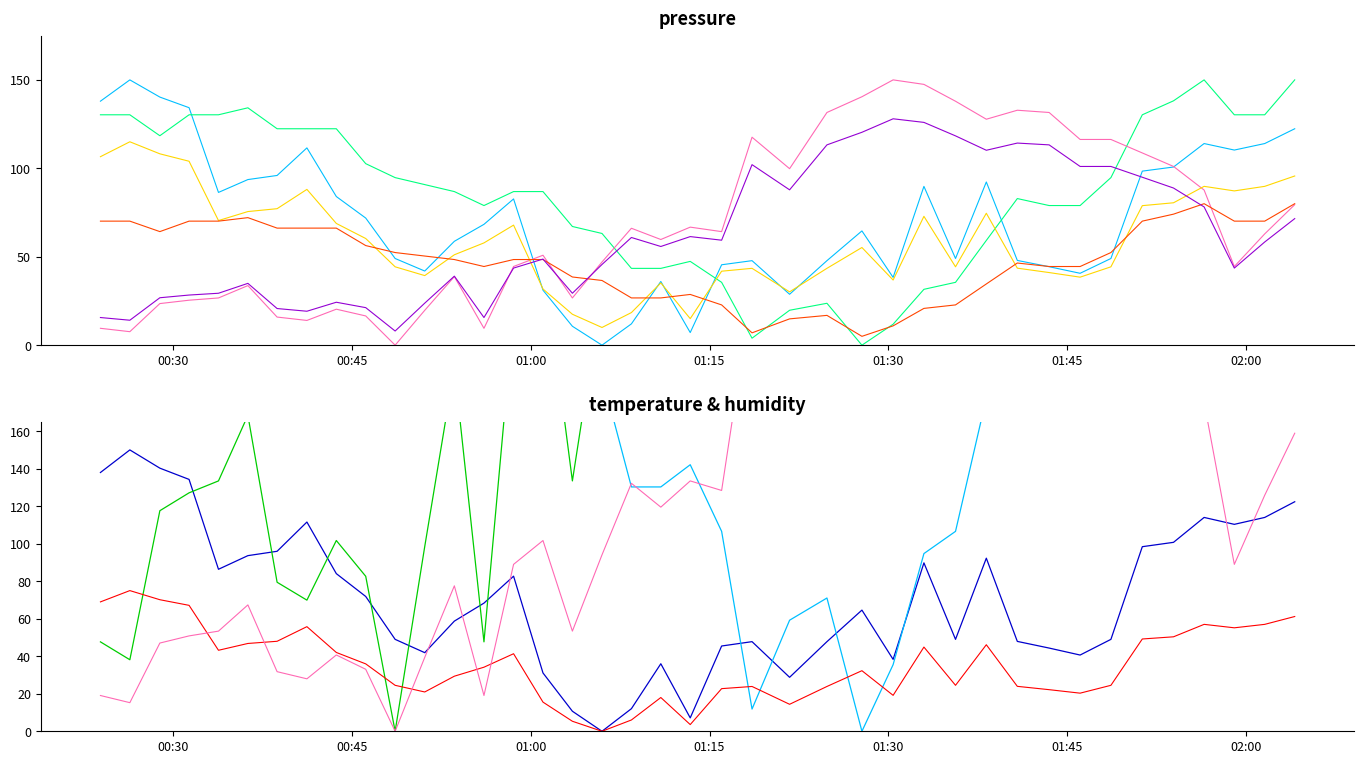

Reading left to right, what are all the values shown in this chart?

pressure: 138.0	150.0	140.3	134.3	86.4	93.6	96.0	111.5	84.0	71.9	49.0	41.9	58.7	68.3	82.7	31.1	10.7	0.0	12.0	36.0	7.1	45.5	47.8	28.8	47.8	64.6	38.3	89.8	49.0	92.3	47.9	44.4	40.6	49.0	98.4	100.7	114.0	110.3	114.0	122.4
temperature: 390.8	390.8	355.3	390.8	390.8	402.6	367.1	367.1	367.1	307.9	284.2	272.4	260.5	236.8	260.5	260.5	201.3	189.5	130.3	130.3	142.1	106.6	11.8	59.2	71.1	0.0	35.5	94.7	106.6	177.6	248.7	236.8	236.8	284.2	390.8	414.5	450.0	390.8	390.8	450.0
humidity: 9.5	7.6	23.5	25.4	26.7	33.7	15.9	14.0	20.3	16.5	0.0	19.7	38.8	9.5	44.5	50.8	26.7	47.0	66.1	59.7	66.7	64.2	117.6	99.8	131.6	140.5	150.0	147.5	137.9	127.8	132.8	131.6	116.3	116.3	108.7	101.1	87.7	44.5	62.9	79.4